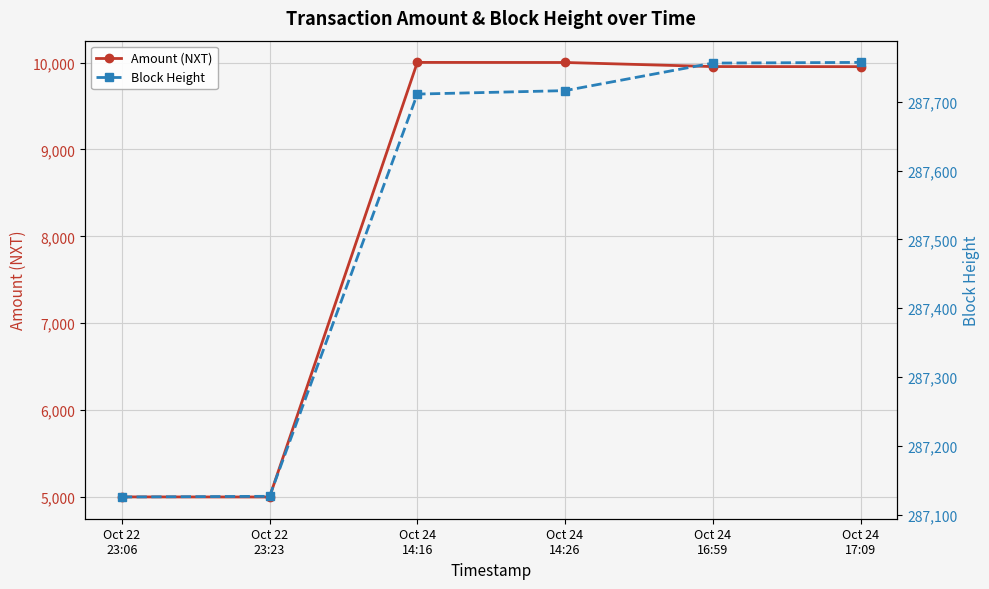

Count the number of categories in the chart.

6